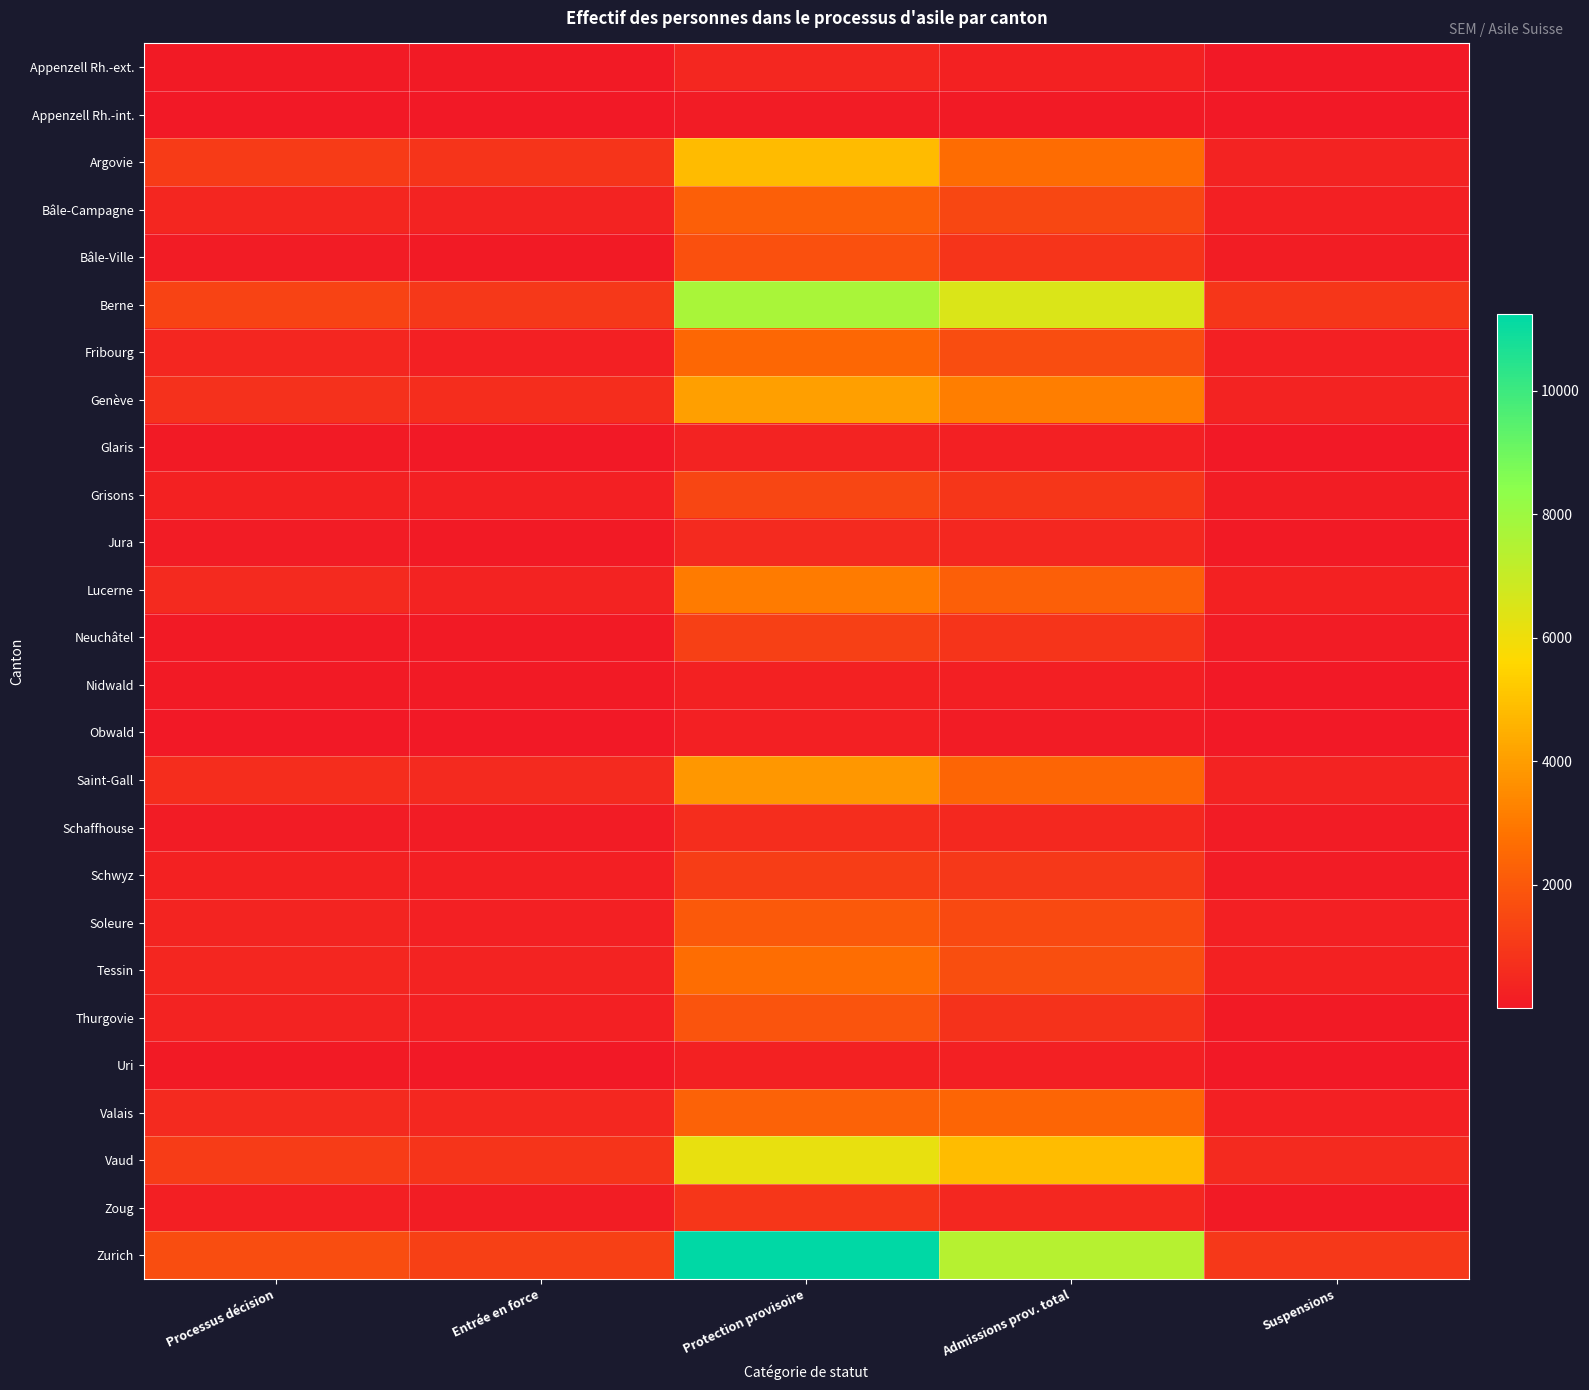

Which series changed the most between Processus décision and Admissions prov. total?

Zurich